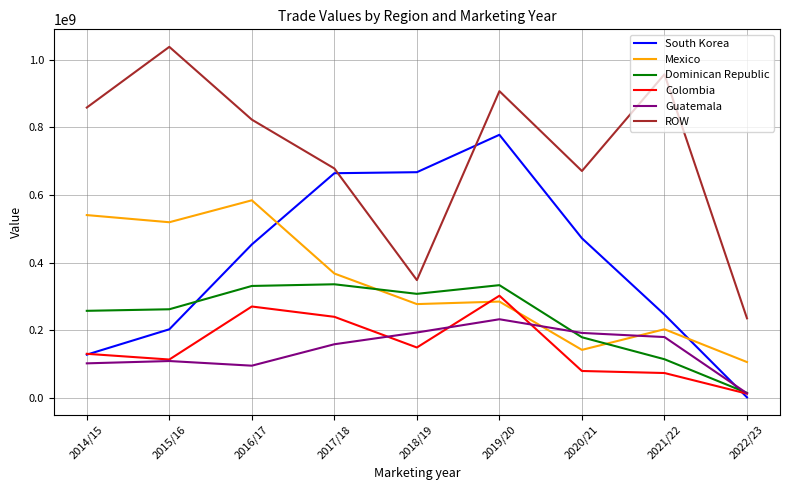

Rank the series at 2016/17 from lowest to highest value.

Guatemala, Colombia, Dominican Republic, South Korea, Mexico, ROW